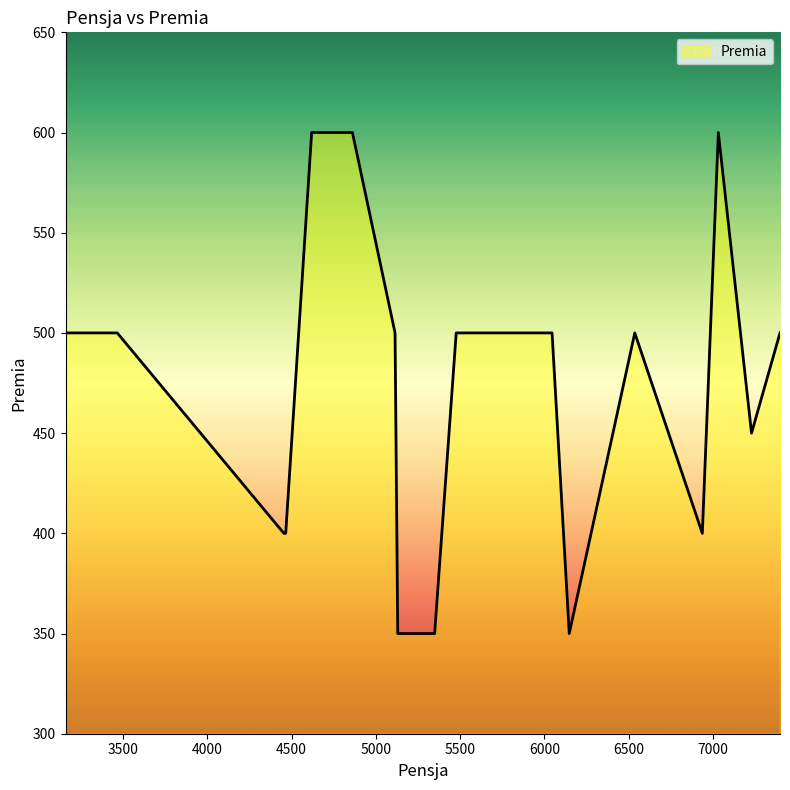

What is the smallest value displayed?

350